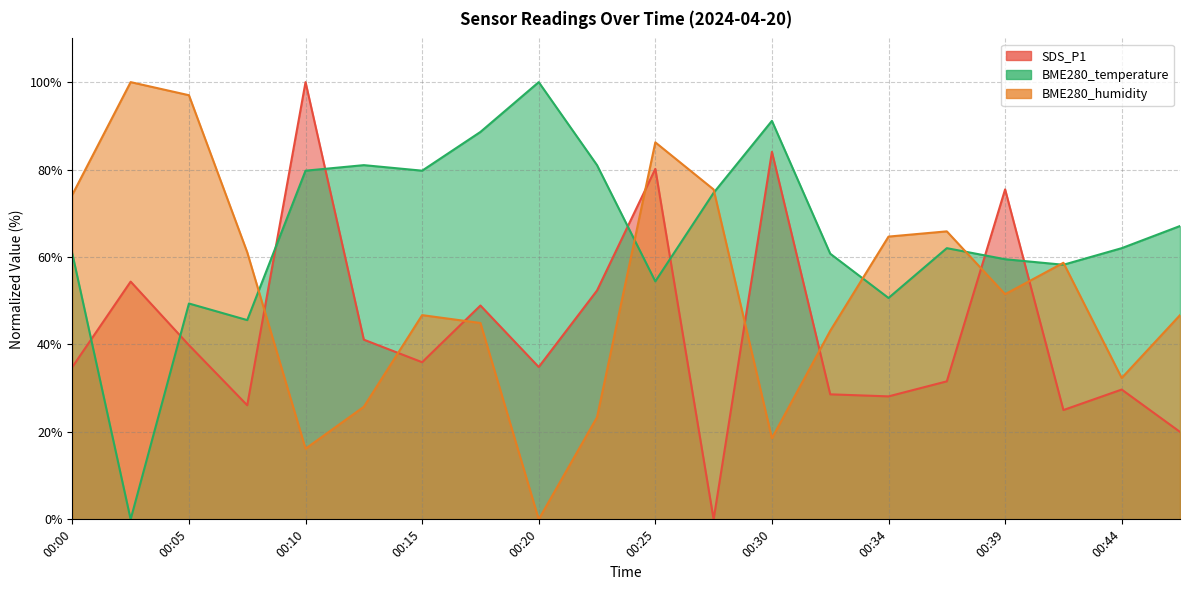

Between which two adjacent categories do SDS_P1 and BME280_humidity first intersect?

00:08 and 00:10